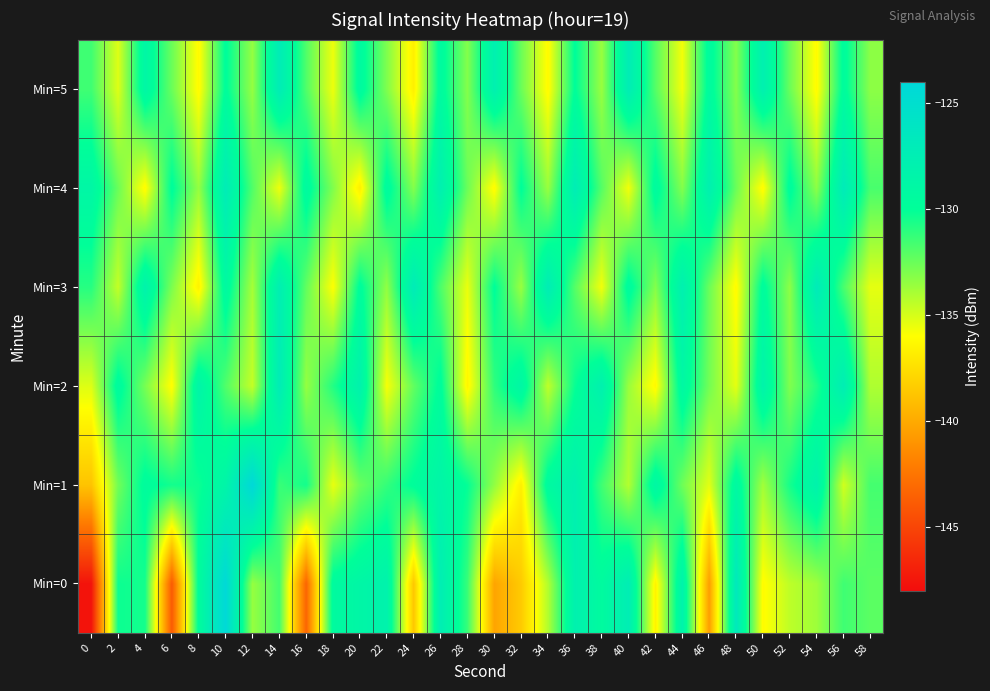

Count the number of data series in this chart.

6